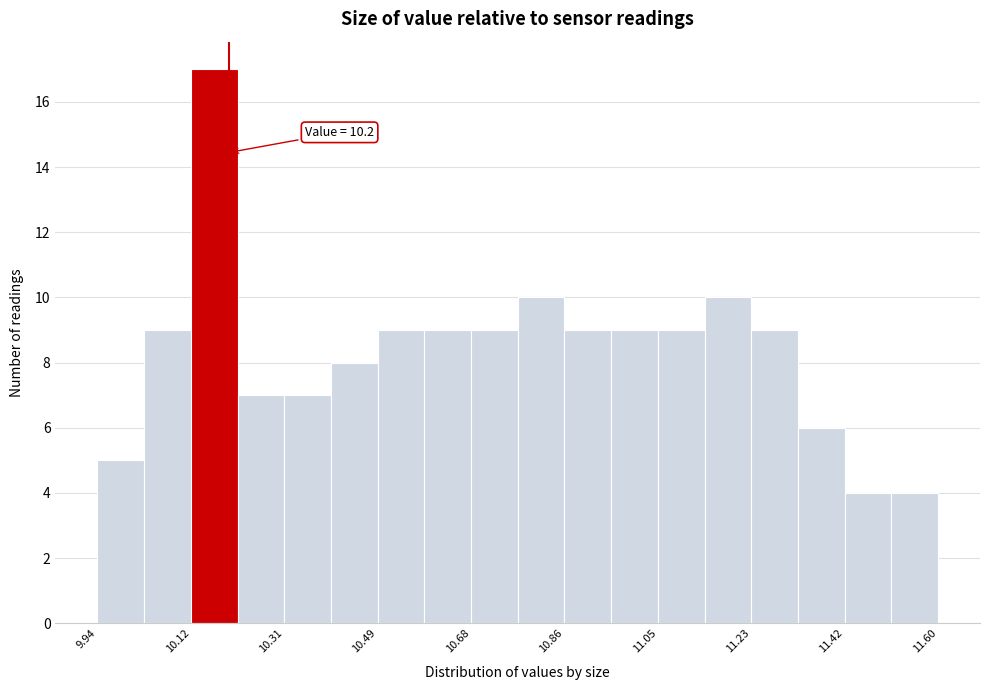

Over which range of the x-axis is the bar tallest?

10.12 to 10.22